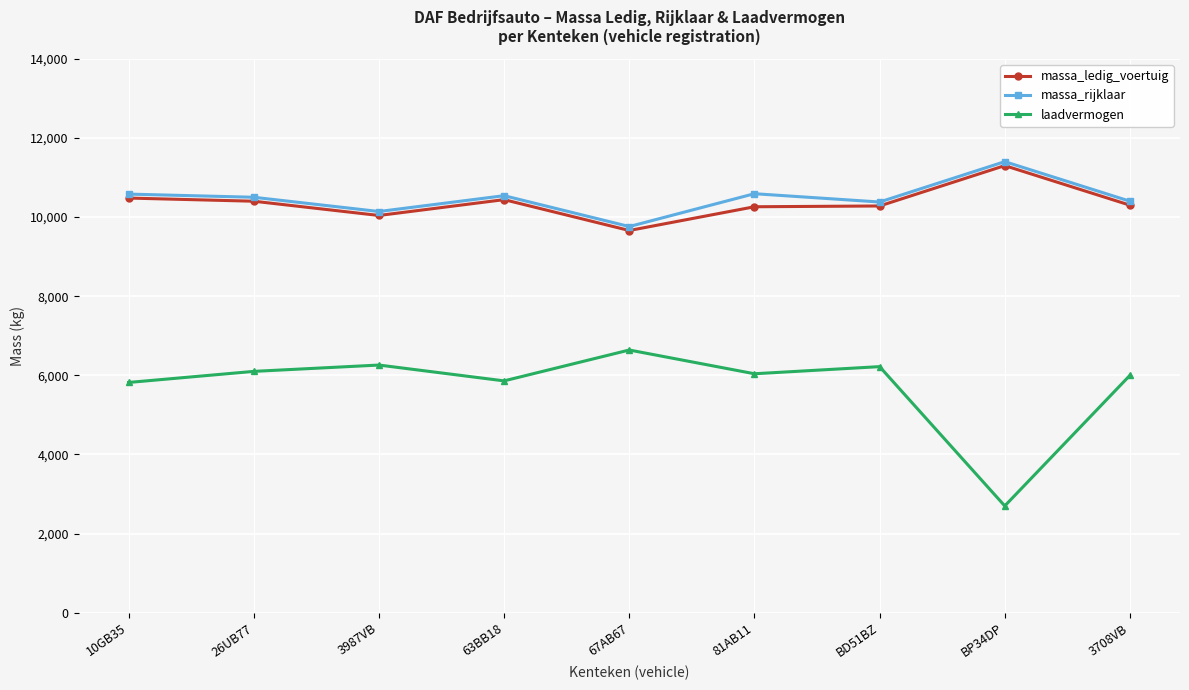

True or false: massa_rijklaar and laadvermogen cross at least once.

False